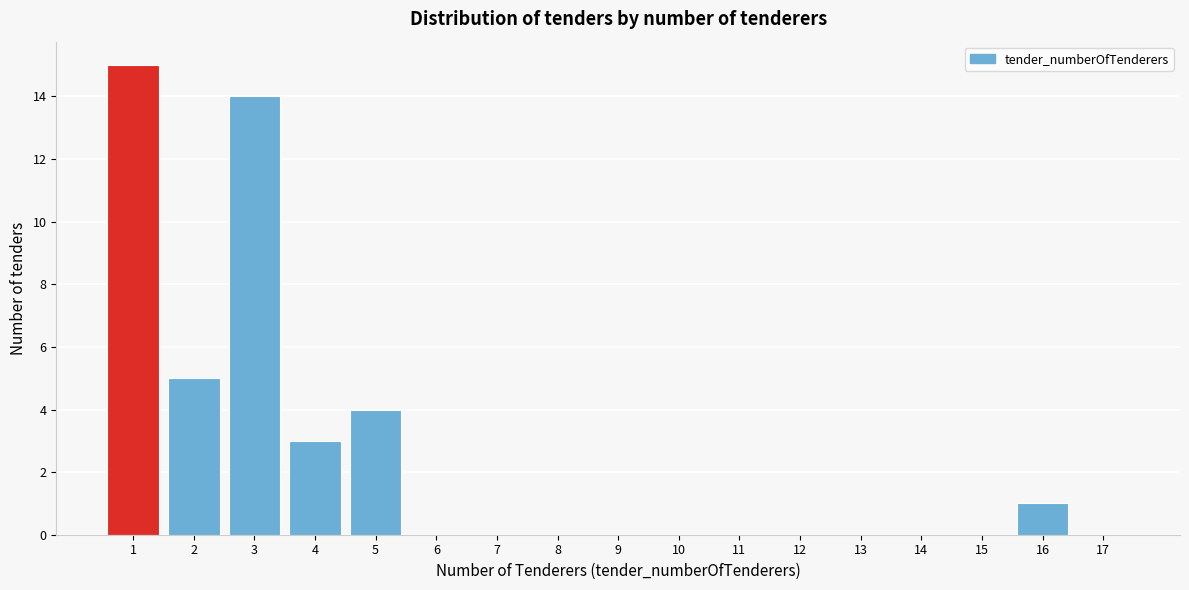

Reading left to right, list all the values displayed in this chart.

1=15	2=5	3=14	4=3	5=4	6=0	7=0	8=0	9=0	10=0	11=0	12=0	13=0	14=0	15=0	16=1	17=0